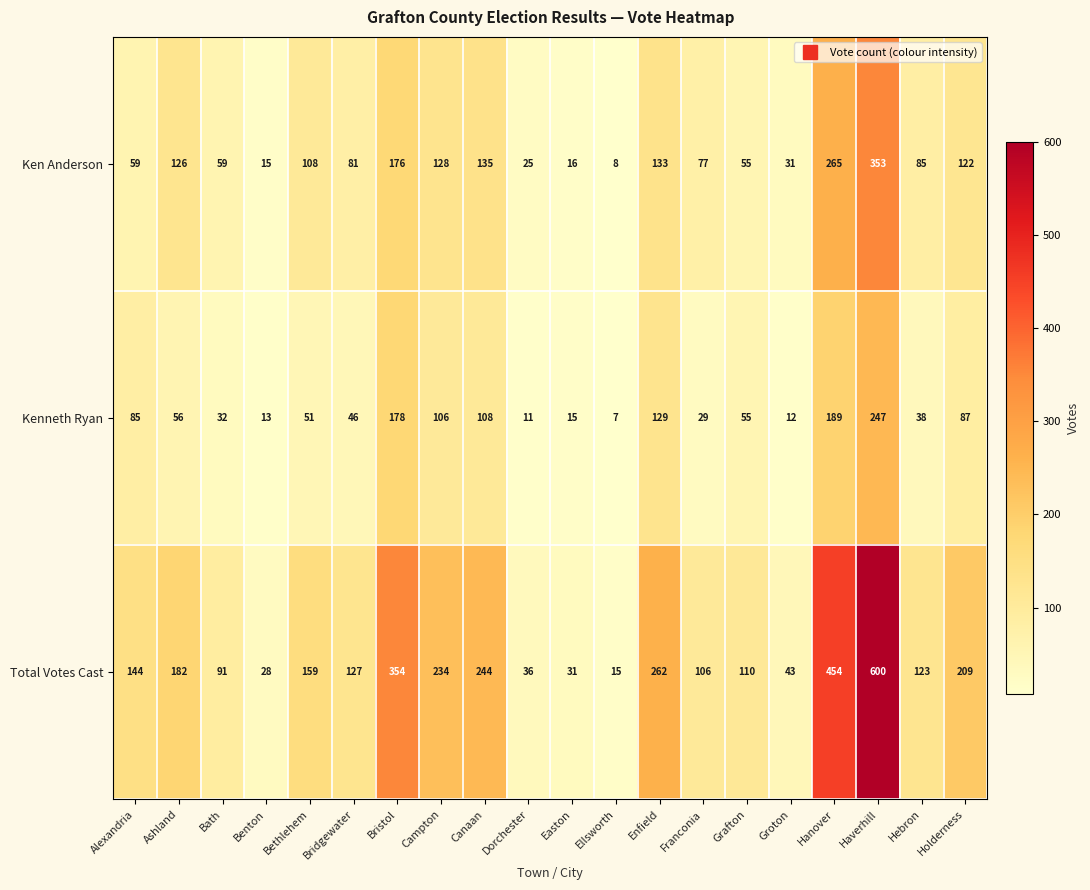

What is the difference between the maximum and minimum values in the Total Votes Cast series?

585